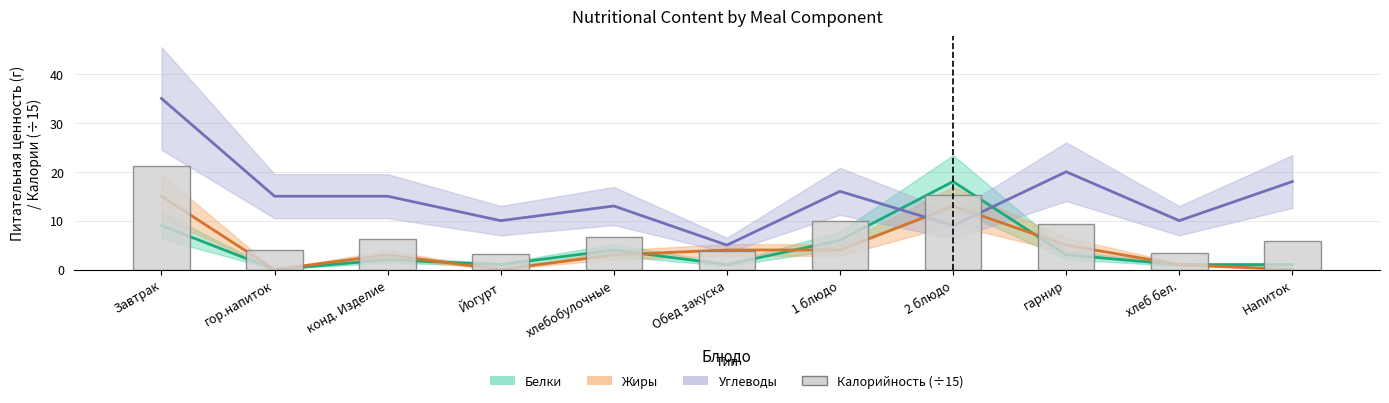

What is the average value of the Калорийность (масштаб) series?

8.1